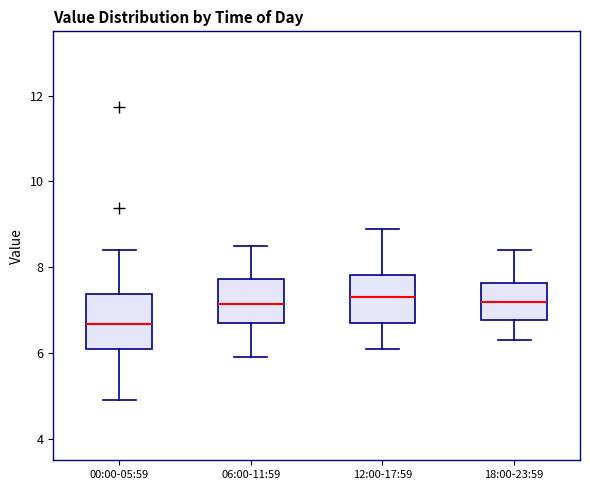

Reading left to right, transcribe this box plot: for each box, give where its median line is, the range the box spans, and where its two whiskers end, as read against the y-axis. The values are not printed on the chart, so give them approximately, as read against the axis.

00:00-05:59: median 6.6, box 6.2 to 7.4, whiskers 5.0 to 8.4
06:00-11:59: median 7.2, box 6.8 to 7.8, whiskers 6.0 to 8.6
12:00-17:59: median 7.4, box 6.8 to 7.8, whiskers 6.2 to 9.0
18:00-23:59: median 7.2, box 6.8 to 7.6, whiskers 6.4 to 8.4